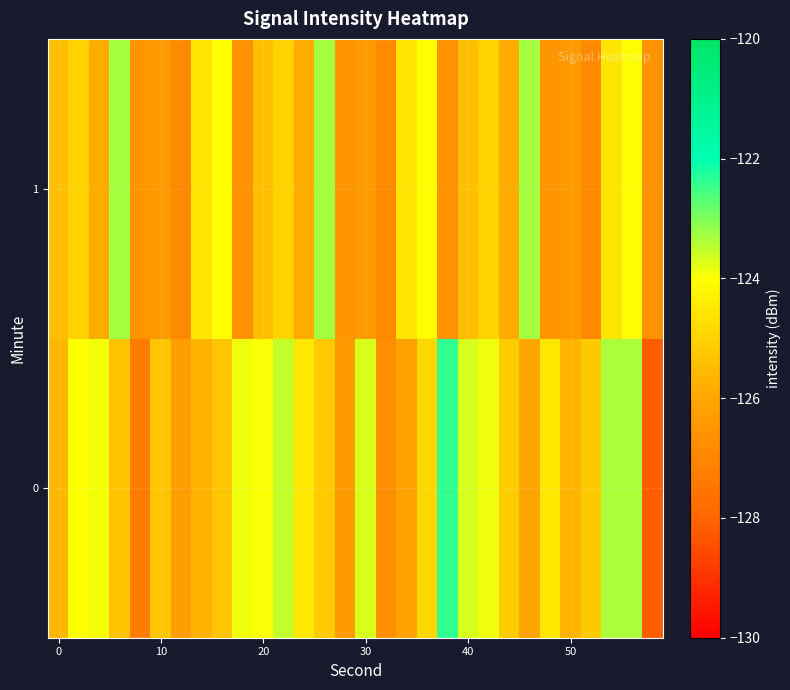

Reading left to right, transcribe all the data shown in this chart.

0: -125.6	-124.0	-123.9	-125.3	-127.3	-125.3	-126.2	-125.7	-125.3	-123.9	-124.0	-123.5	-124.5	-125.2	-126.4	-123.7	-126.7	-126.1	-124.9	-122.4	-123.7	-123.9	-125.1	-126.0	-124.5	-125.7	-125.2	-123.4	-123.3	-128.2
1: -125.4	-125.0	-125.8	-123.3	-126.5	-126.4	-126.9	-124.6	-124.0	-126.6	-125.4	-125.0	-125.8	-123.3	-126.5	-126.4	-126.9	-124.6	-124.0	-126.6	-125.4	-125.0	-125.8	-123.3	-126.5	-126.4	-126.9	-124.6	-124.0	-126.6